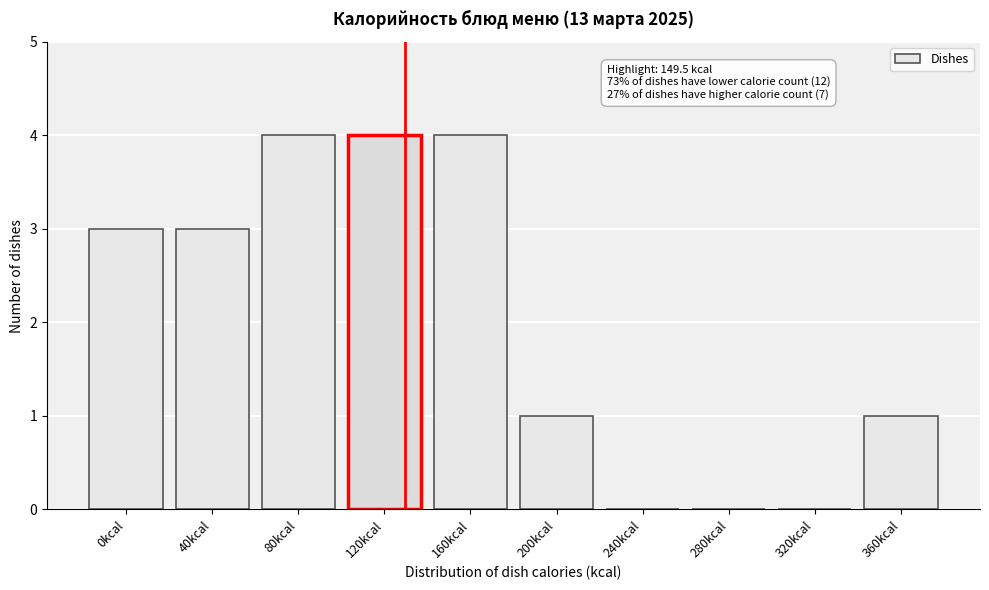

Reading left to right, what are all the values shown in this chart?

0kcal=3	40kcal=3	80kcal=4	120kcal=4	160kcal=4	200kcal=1	240kcal=0	280kcal=0	320kcal=0	360kcal=1